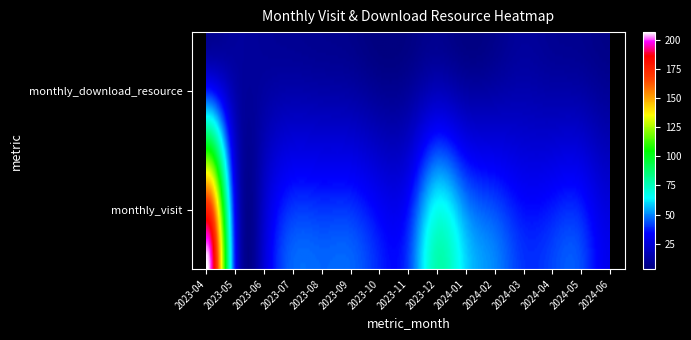

Is the value of 2024-06 at 1 greater than the value of 2024-04 at 0?

No